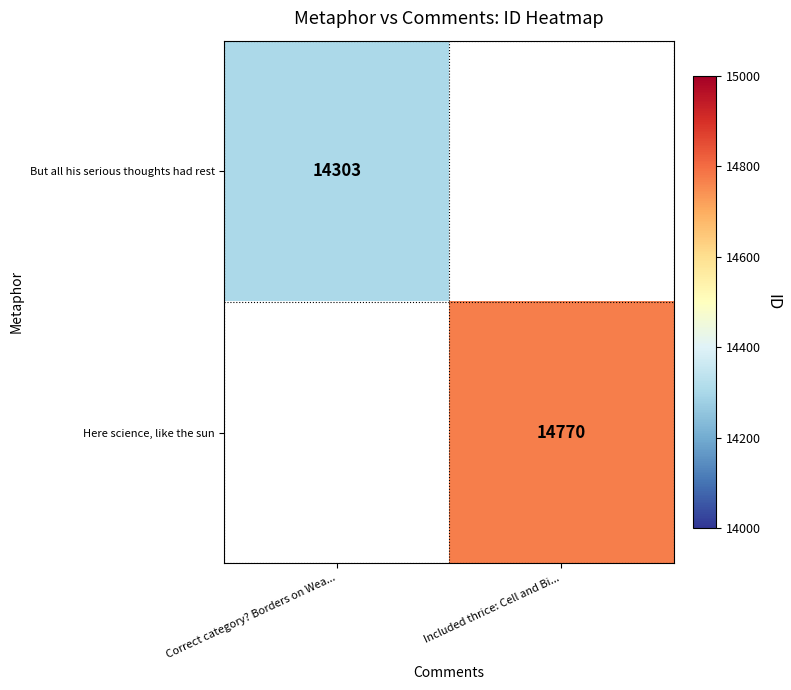

Is it true that Here science, like the sun equals 20655 at Included thrice: Cell and Bi...?

False